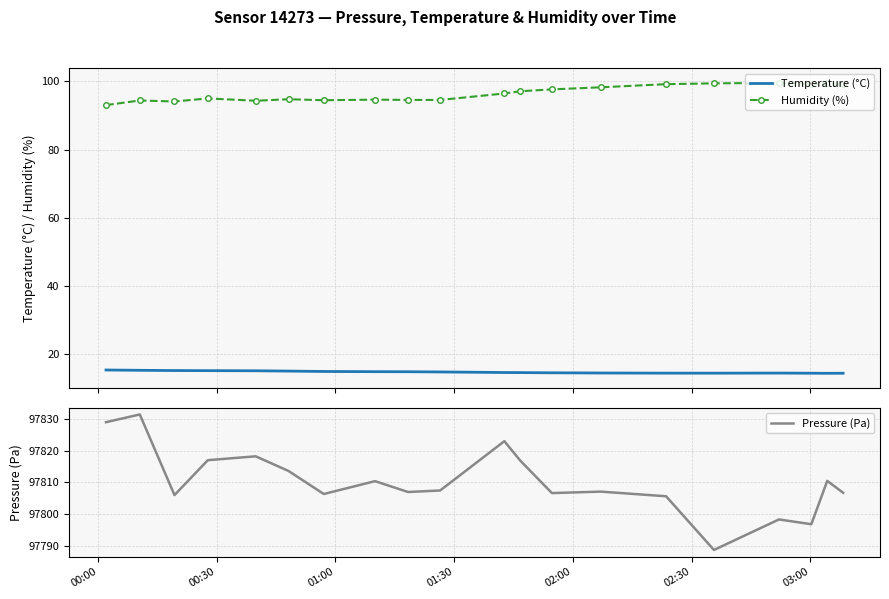

True or false: Temperature (°C) and Humidity (%) cross at least once.

False